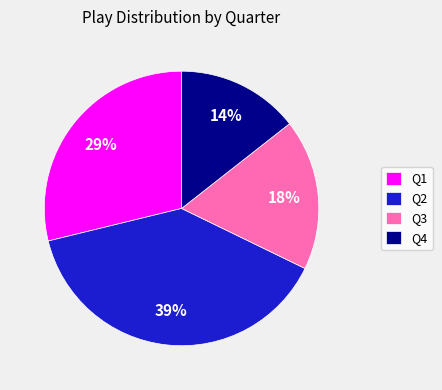

To the nearest percent, what percentage of the pie is Q2?

39%